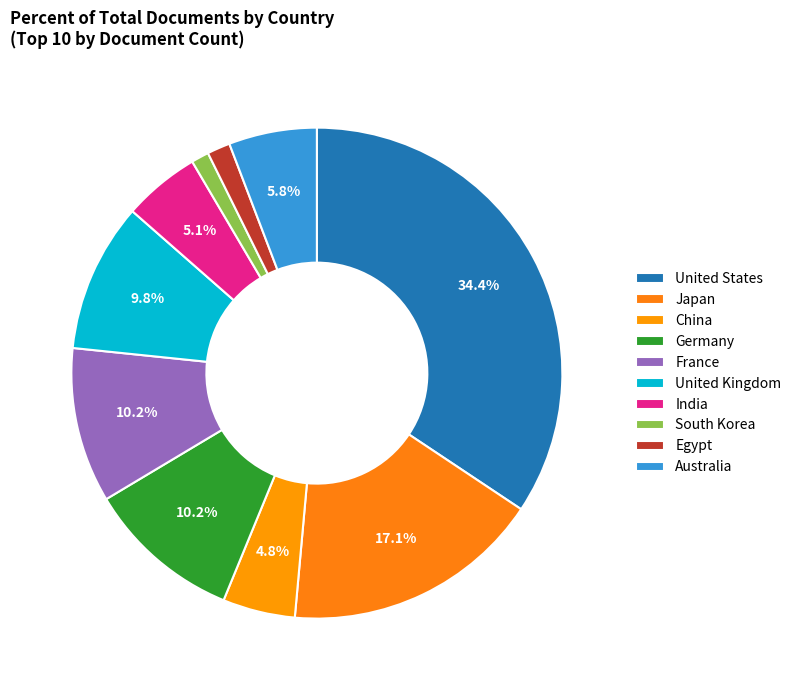

Count the number of slices in the pie.

10